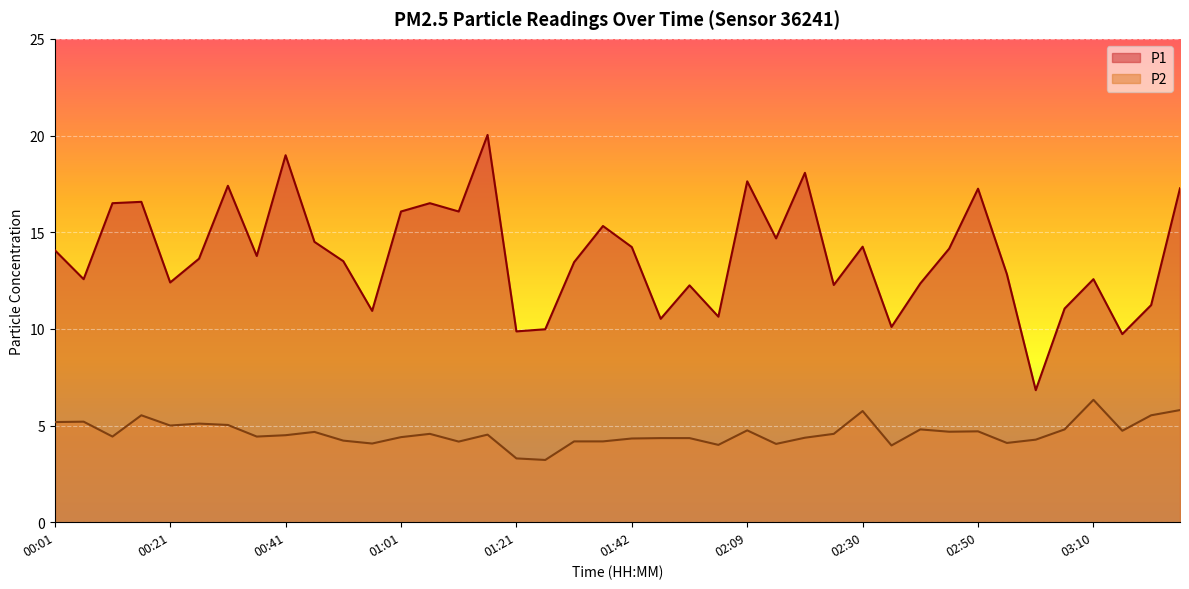

Between 00:56 and 00:21, which is larger?

00:21